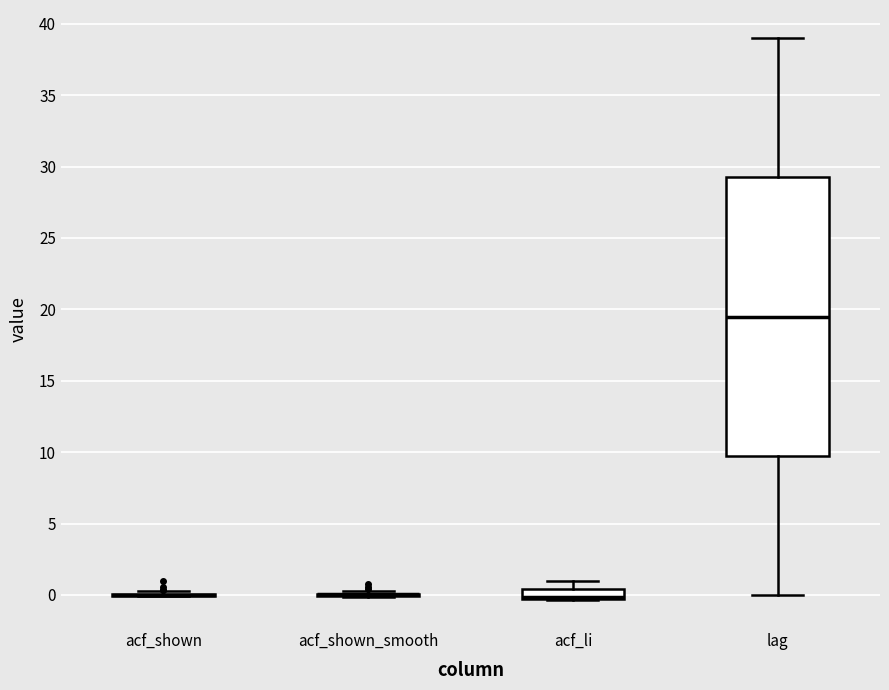

Which box is the tallest, from its lower edge to its upper edge?

lag